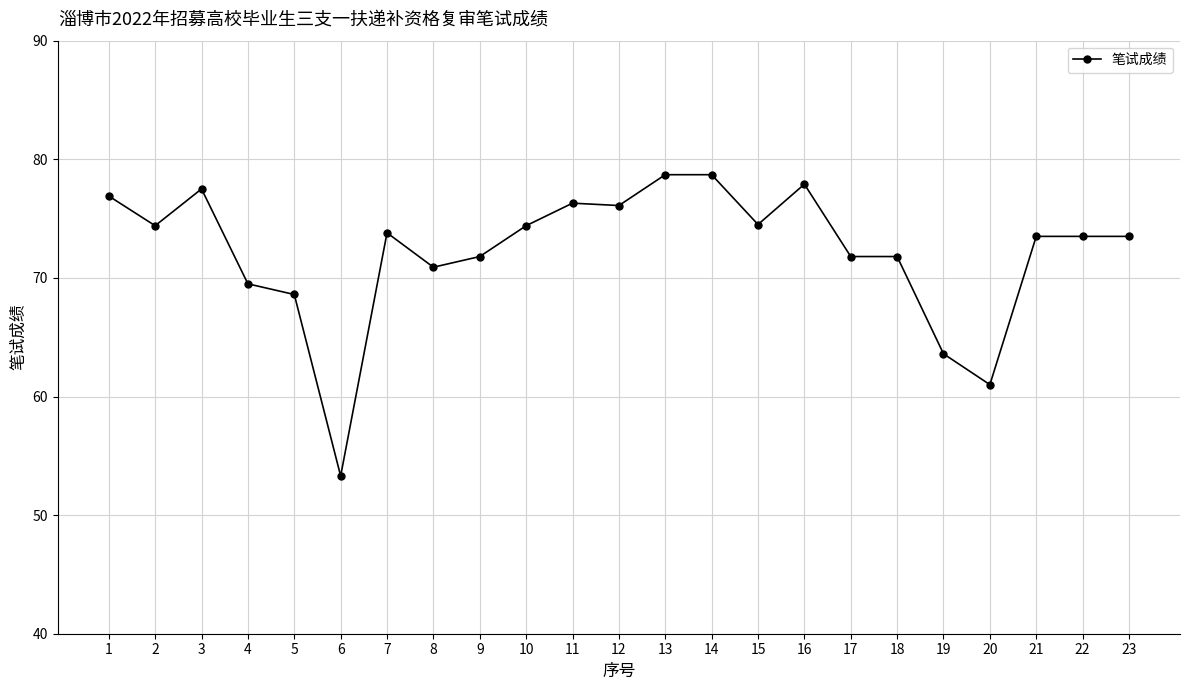

Where is the first local minimum?

2